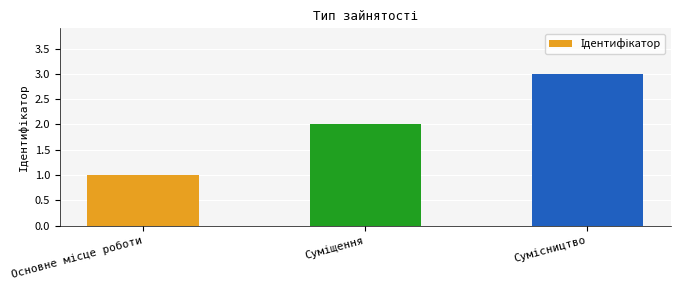

What is the sum of all values?

6